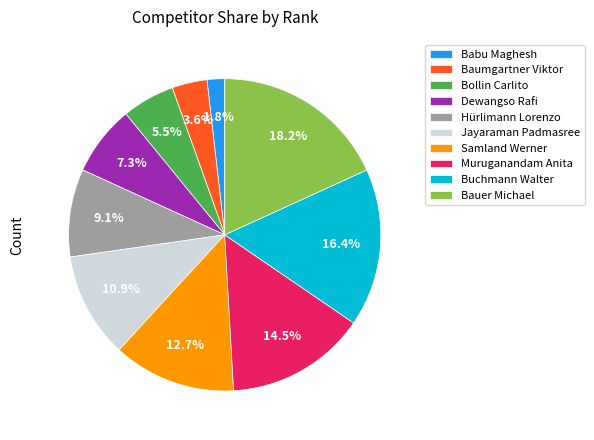

To the nearest percent, what is the average slice percentage?

10%